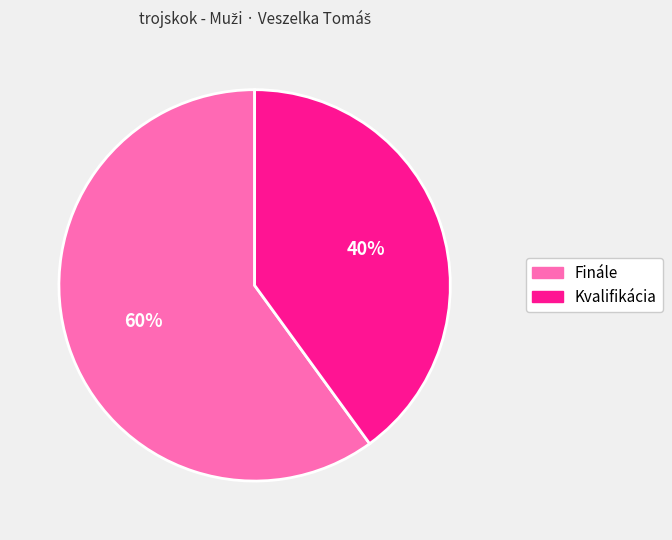

Which slice is the smallest?

Kvalifikácia